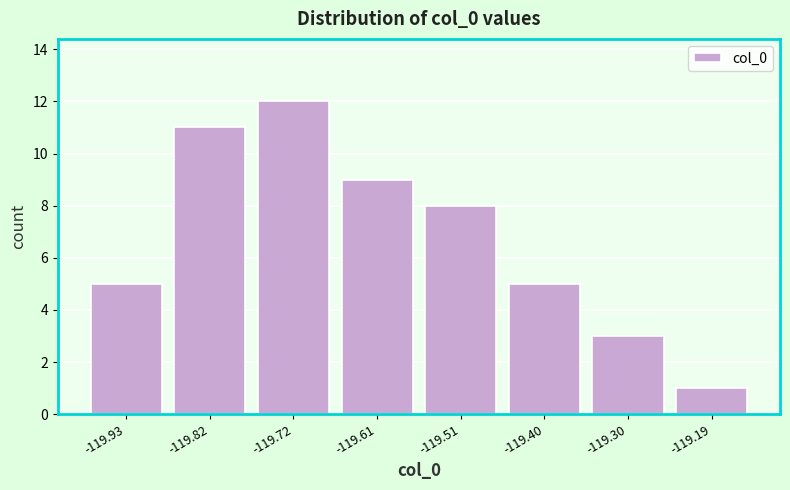

Reading right to left, transcribe all the data shown in this chart.

-119.19=1	-119.30=3	-119.40=5	-119.51=8	-119.61=9	-119.72=12	-119.82=11	-119.93=5